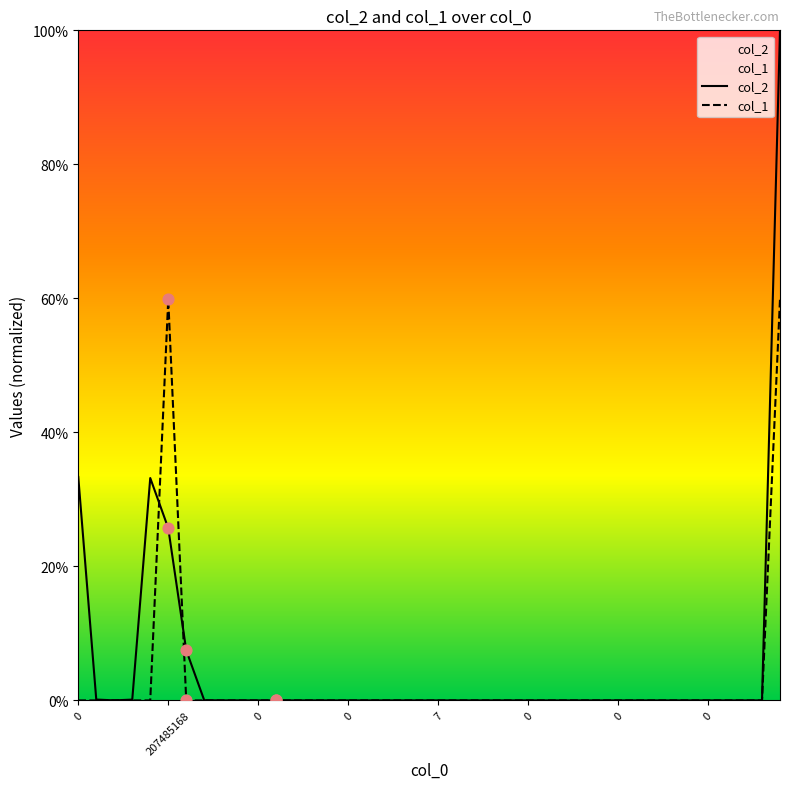

What are all the series names shown in the legend?

col_2, col_1